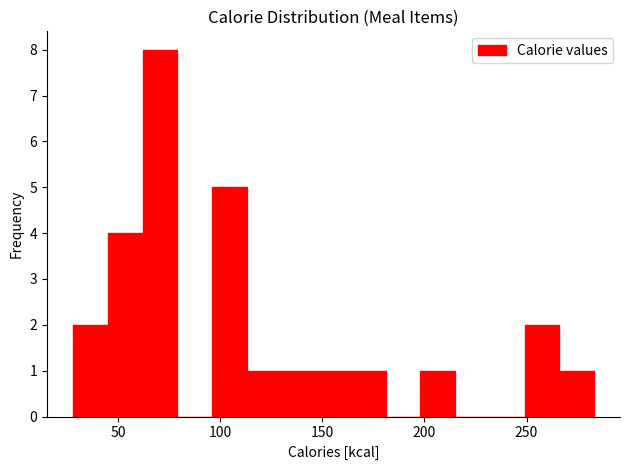

Around what value on the x-axis is the tallest bar? Give the approximate position of its centre, as read against the axis.

70